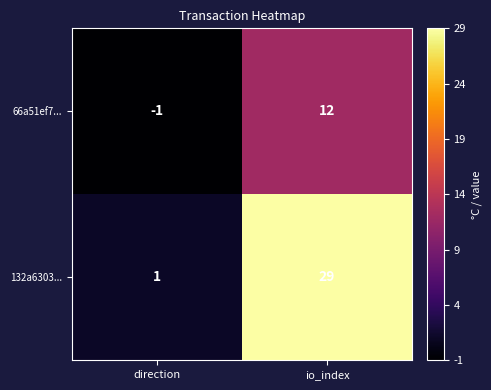

What is the difference between the 132a6303... values at io_index and direction?

28